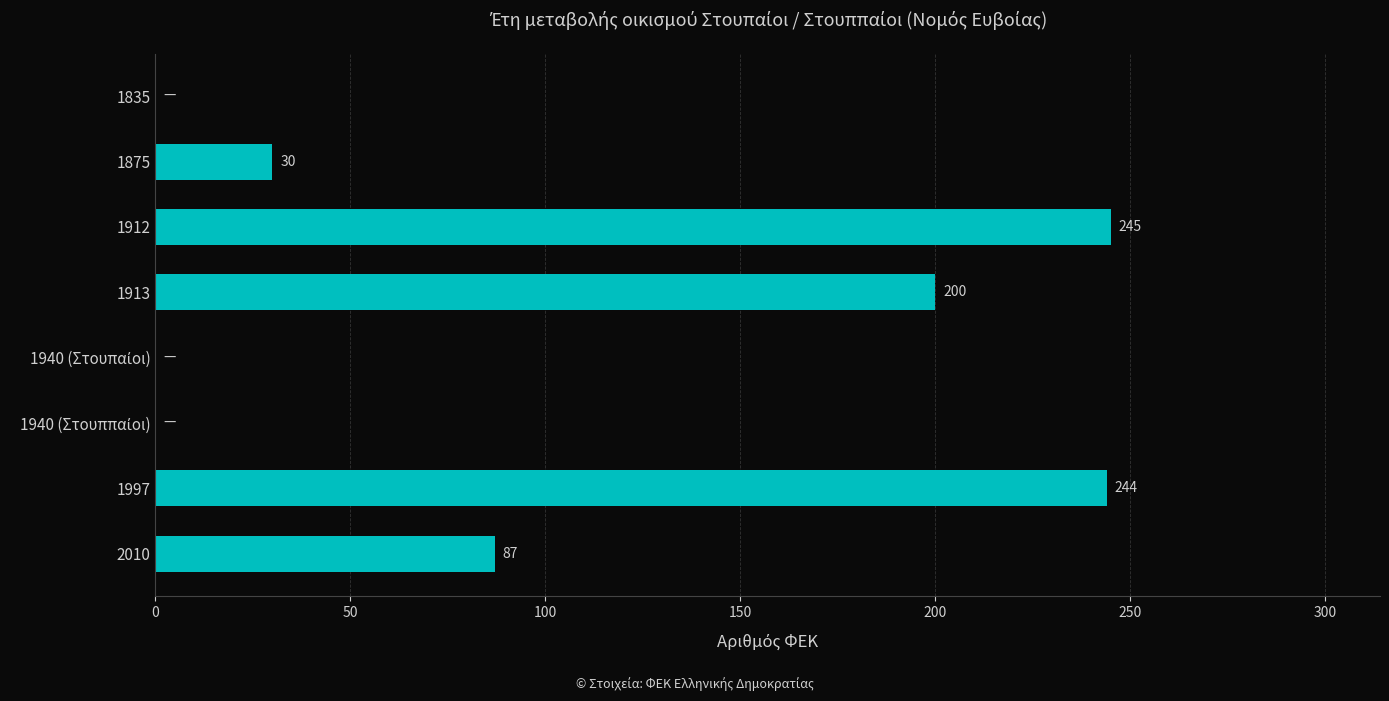

The chart shows a value of 244 at 1997. True or false?

True